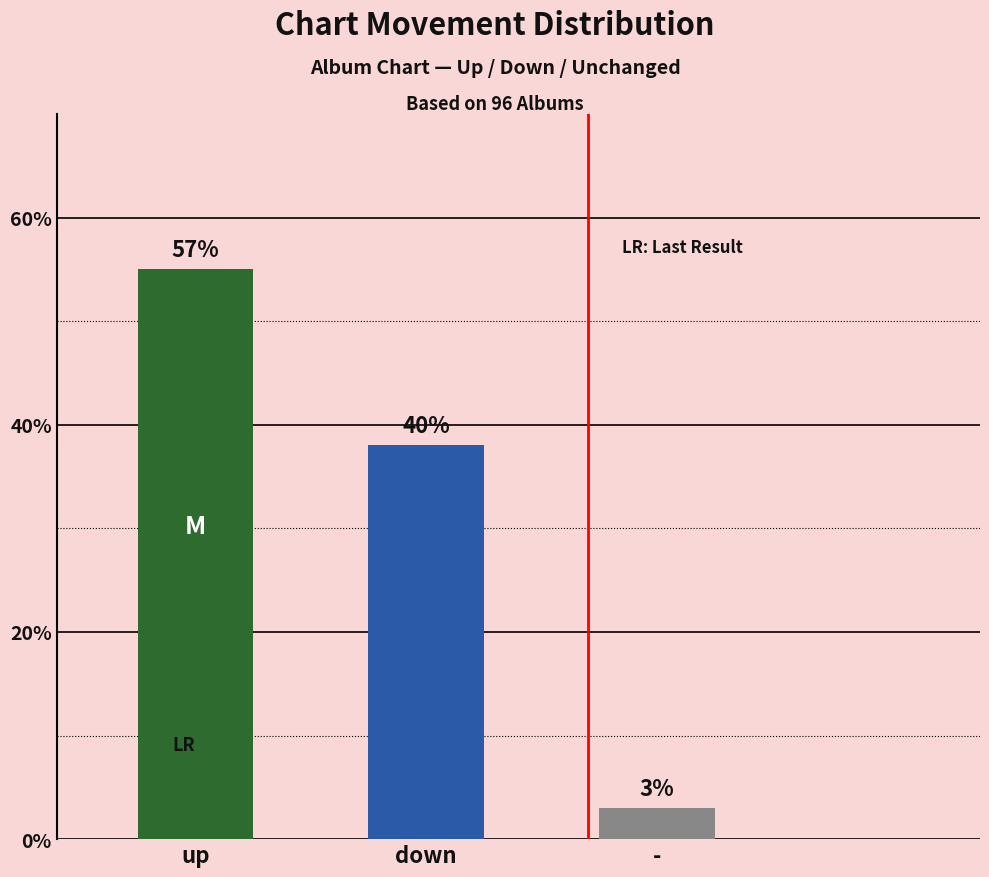

Are the bars horizontal?

No